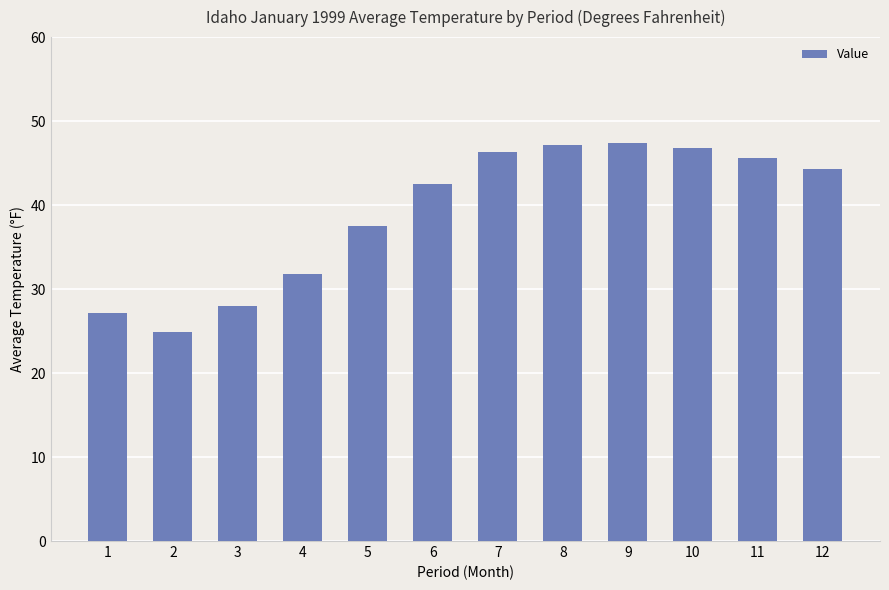

What is the change in value from 2 to 8?

+22.3